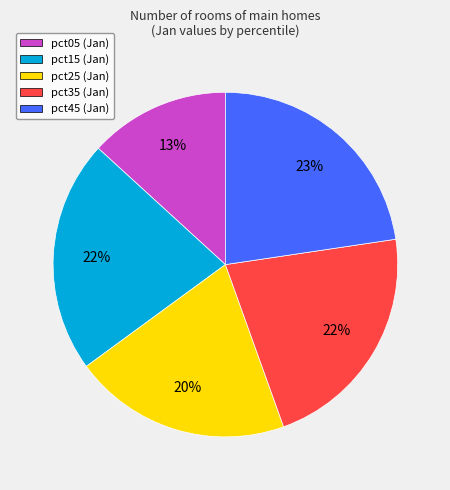

How many segments does this pie chart have?

5